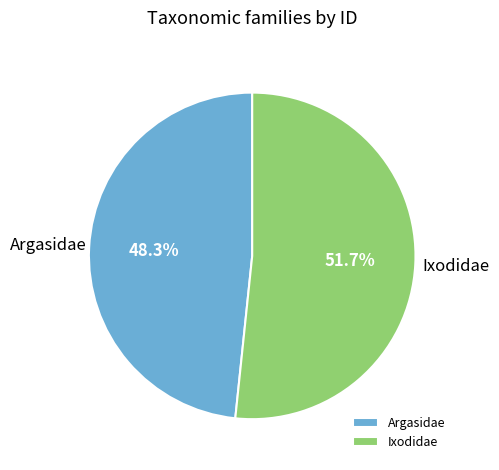

To the nearest percent, what is the difference between the largest and smallest slice percentages?

3%